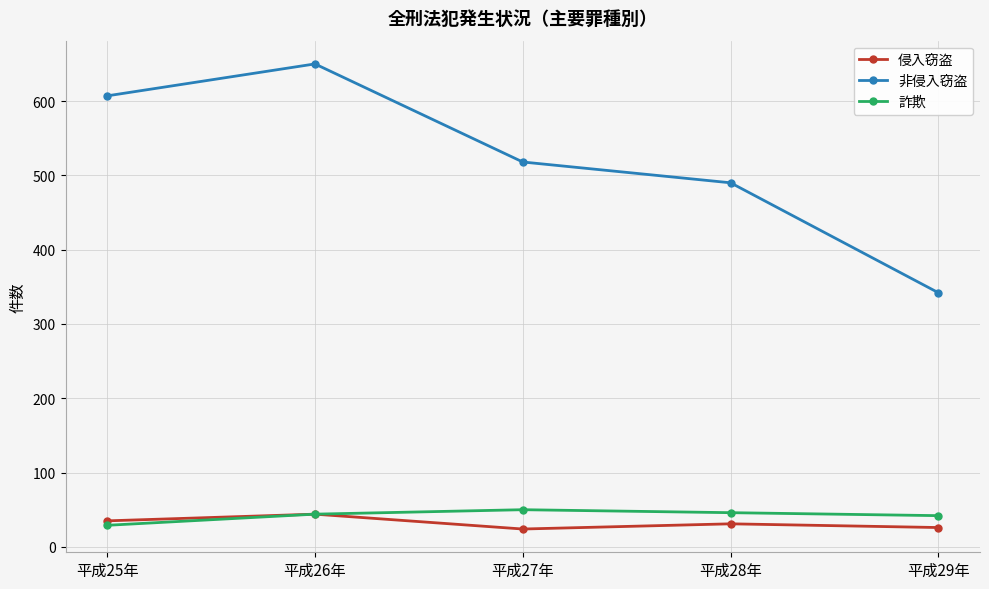

What is the sum of all 非侵入窃盗 values?

2607